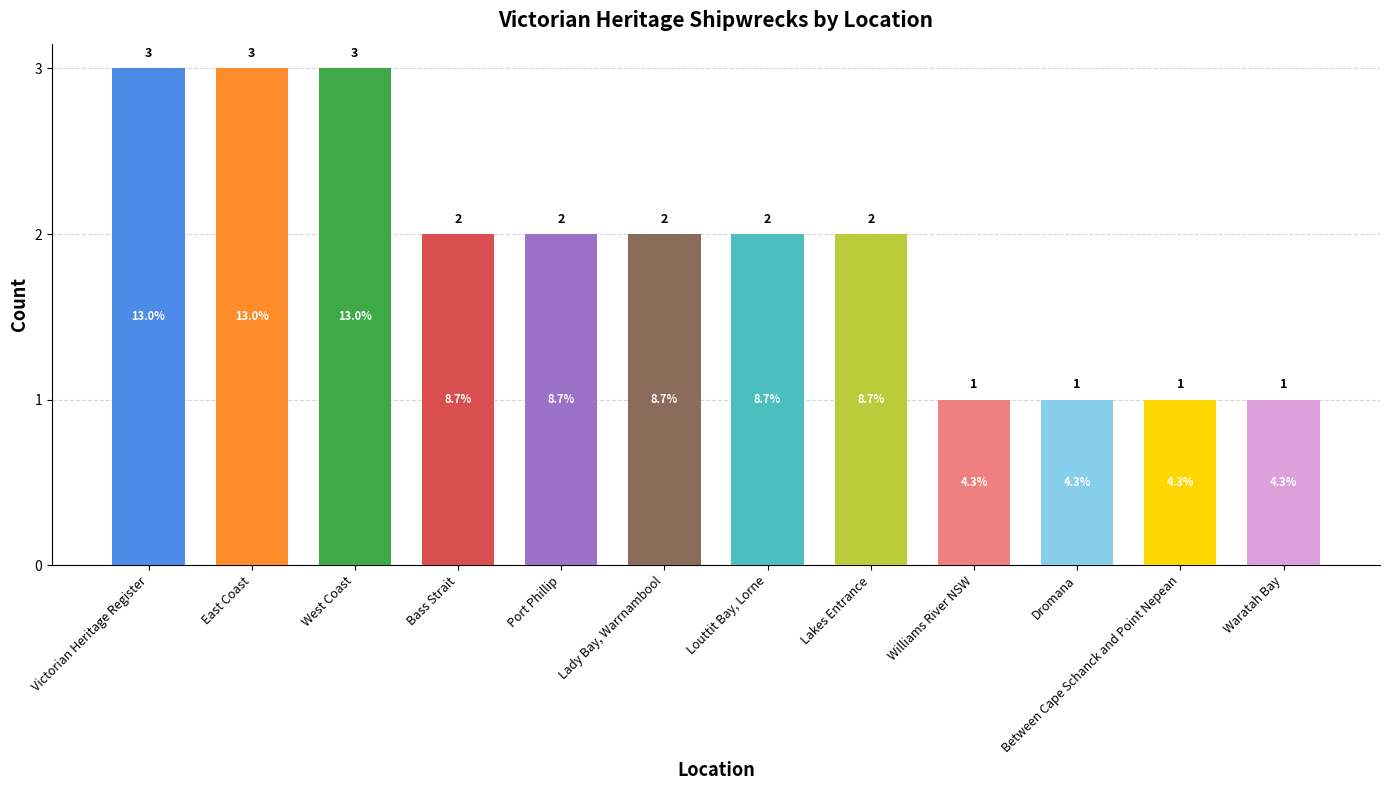

At which label does the data first exceed 2?

Victorian Heritage Register